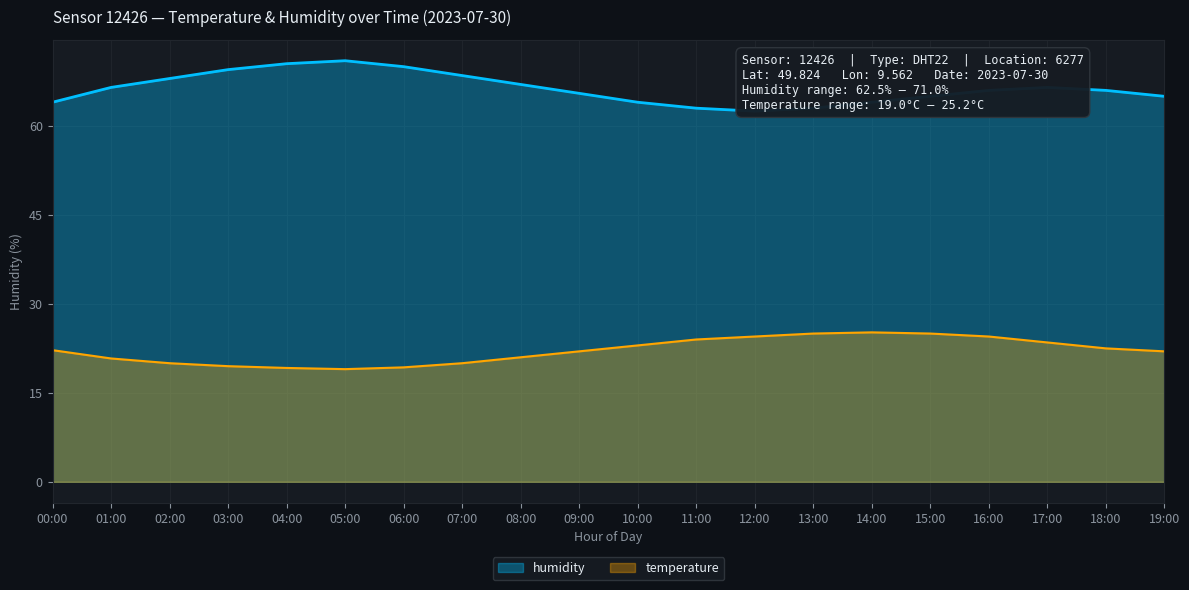

What value does the temperature series have at 19:00?

22.0